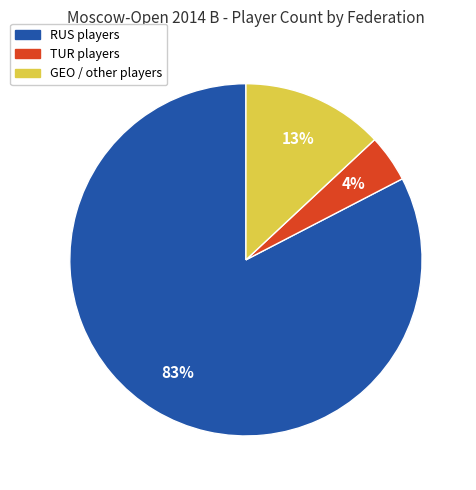

To the nearest percent, what is the average slice percentage?

33%